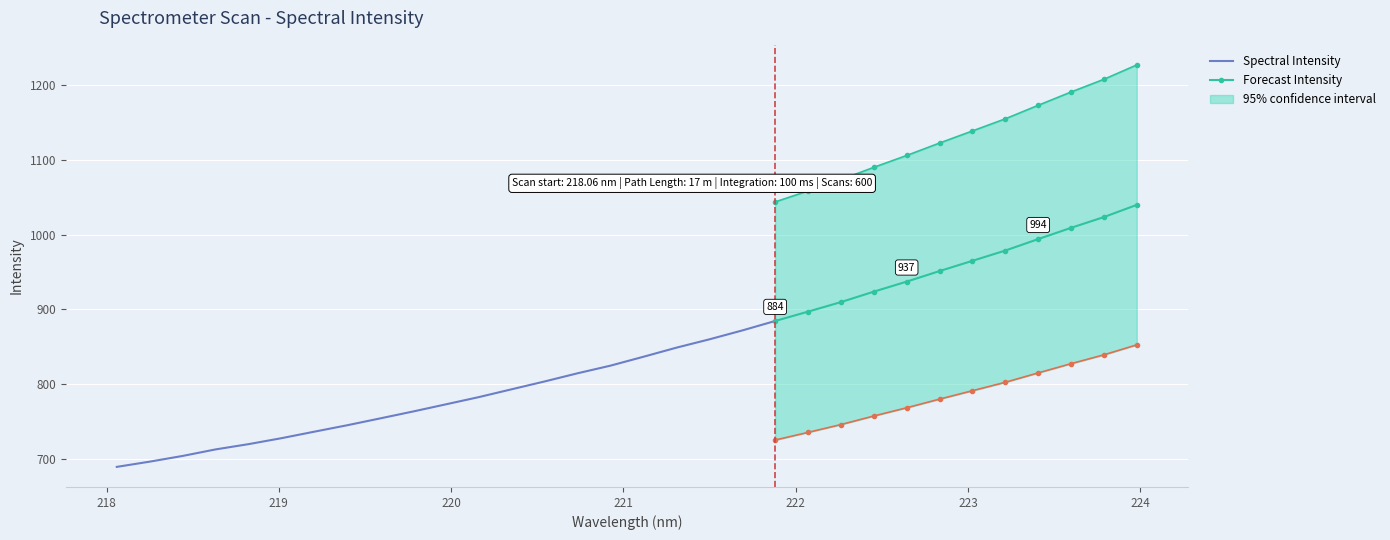

How many lines are shown in the chart?

2